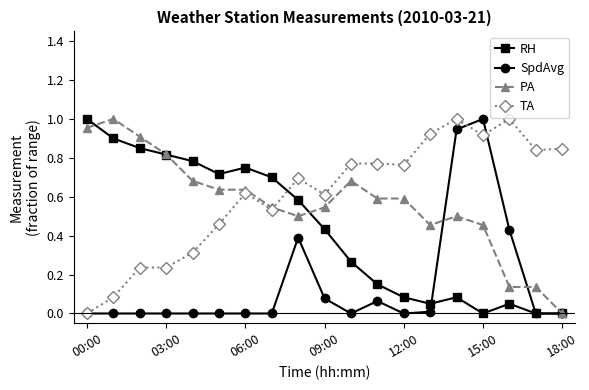

True or false: RH has more than 1 points higher than both neighbors.

True